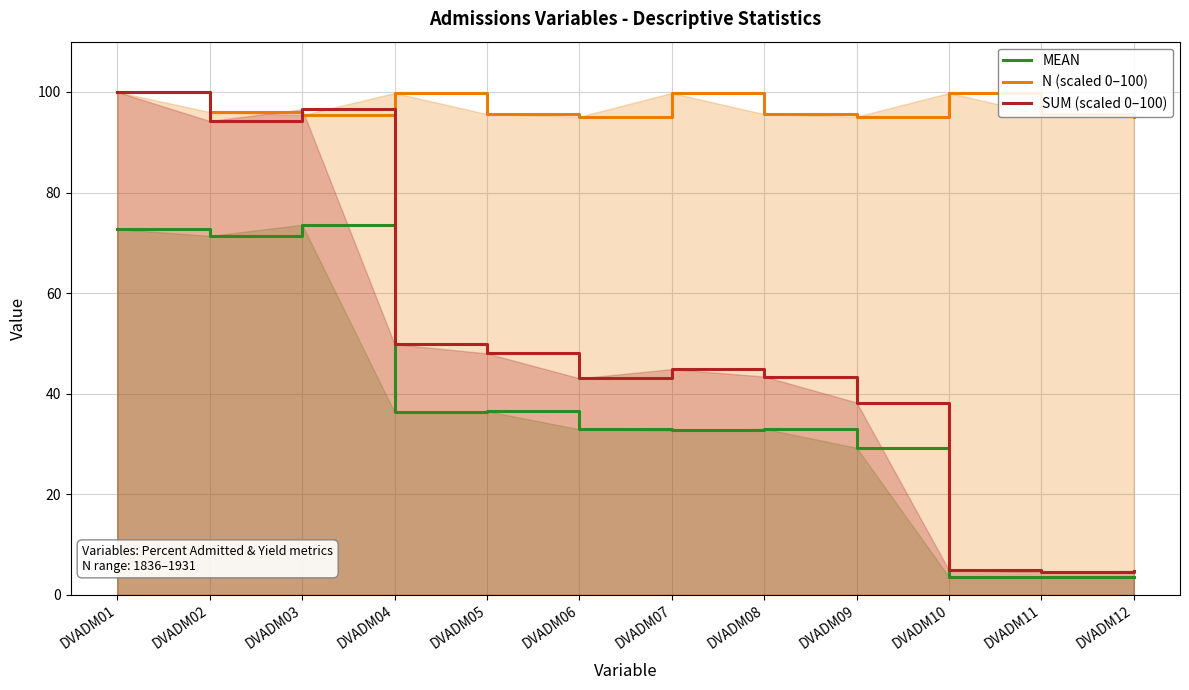

What is the highest value of the SUM (scaled 0–100) series?

100.0